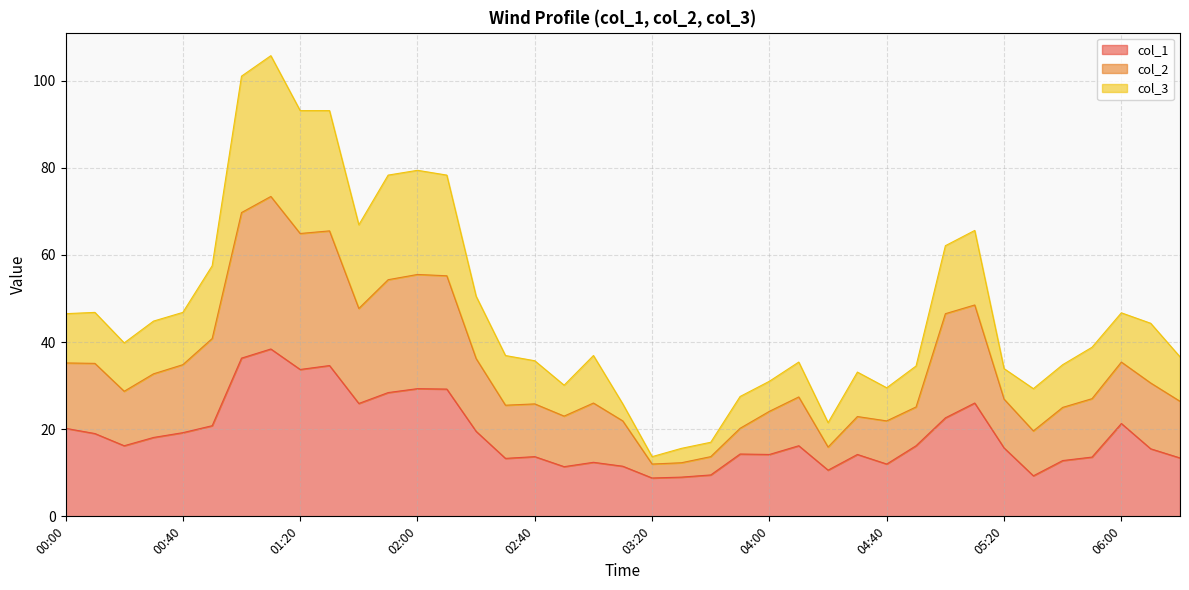

What is the label of the 24th point from the left?

03:50